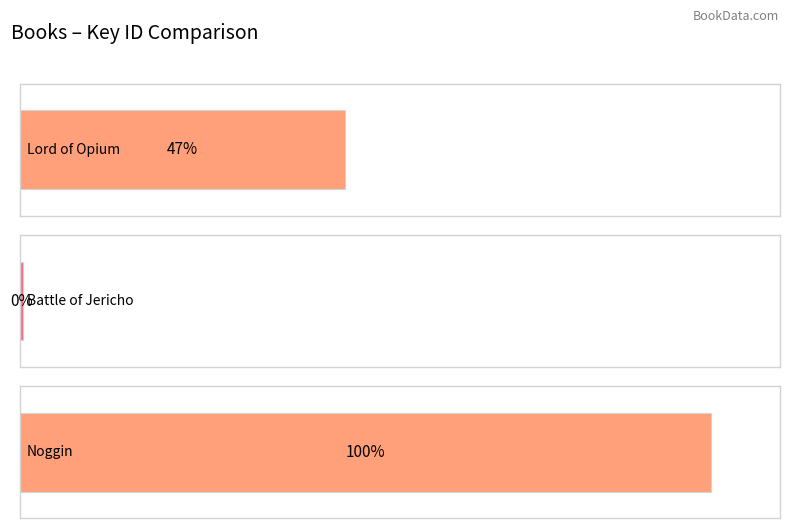

Which label corresponds to the largest value in the chart?

Noggin